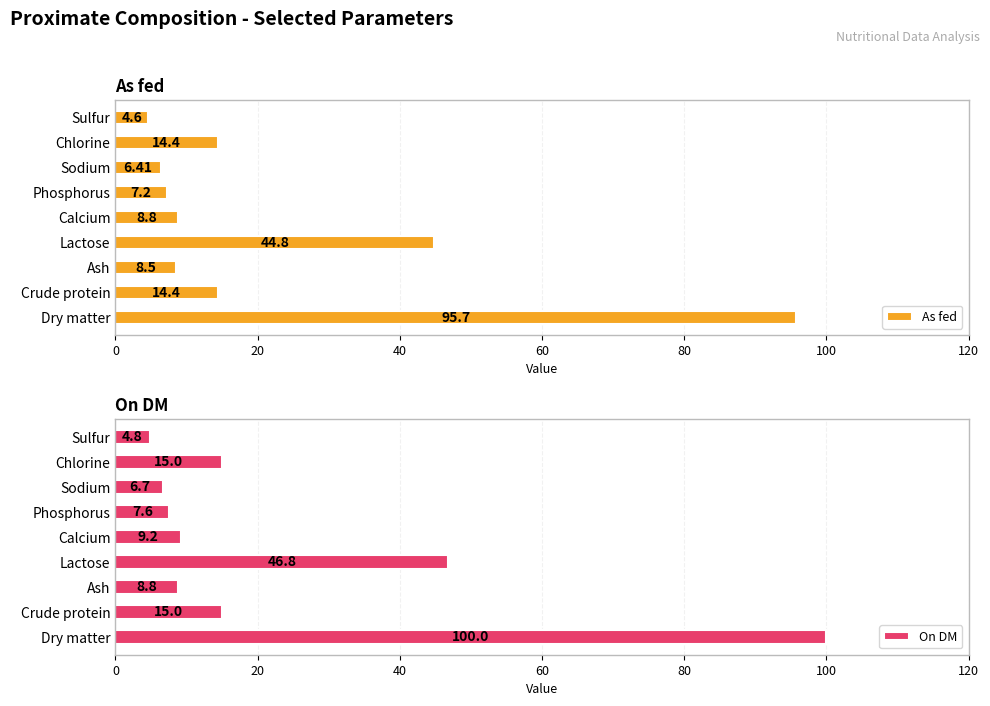

What value does the On DM series have at Lactose?

46.8